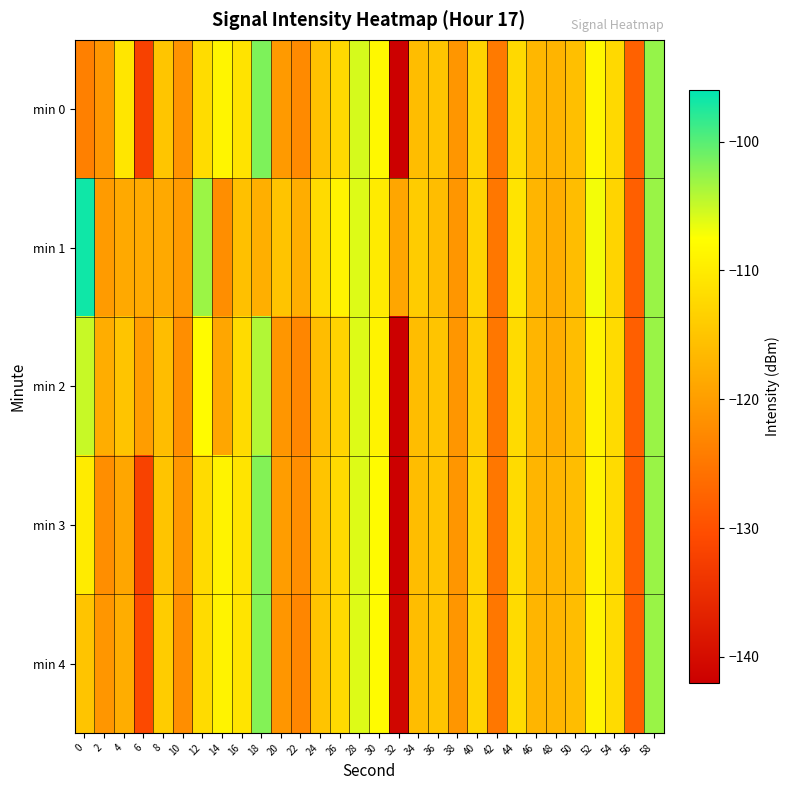

Reading right to left, list all the values displayed in this chart.

min 0: 58=-102.8	56=-127.7	54=-112.3	52=-108.5	50=-115.8	48=-117.0	46=-116.7	44=-112.3	42=-124.7	40=-113.1	38=-121.0	36=-115.1	34=-116.0	32=-141.9	30=-108.4	28=-105.7	26=-112.3	24=-115.5	22=-122.5	20=-120.5	18=-101.7	16=-111.0	14=-108.8	12=-111.9	10=-121.4	8=-114.9	6=-132.1	4=-110.7	2=-120.9	0=-123.8
min 1: 58=-103.0	56=-128.0	54=-113.0	52=-107.0	50=-116.0	48=-118.0	46=-117.0	44=-111.0	42=-125.0	40=-113.0	38=-121.0	36=-116.0	34=-114.0	32=-119.0	30=-110.0	28=-106.0	26=-109.0	24=-112.0	22=-118.0	20=-115.0	18=-117.7	16=-115.5	14=-122.0	12=-103.1	10=-120.5	8=-118.5	6=-118.4	4=-118.5	2=-120.3	0=-96.7
min 2: 58=-103.0	56=-128.0	54=-112.0	52=-109.0	50=-116.0	48=-118.0	46=-117.0	44=-112.0	42=-125.0	40=-114.0	38=-121.0	36=-115.0	34=-116.0	32=-142.0	30=-109.0	28=-106.0	26=-113.0	24=-116.0	22=-123.0	20=-121.0	18=-104.0	16=-112.0	14=-119.0	12=-108.0	10=-122.0	8=-116.0	6=-120.0	4=-115.0	2=-118.0	0=-105.0
min 3: 58=-103.0	56=-128.0	54=-112.0	52=-109.0	50=-116.0	48=-117.0	46=-117.0	44=-112.0	42=-125.0	40=-113.0	38=-121.0	36=-115.0	34=-116.0	32=-142.0	30=-108.0	28=-106.0	26=-112.0	24=-115.0	22=-122.0	20=-120.0	18=-102.0	16=-111.0	14=-109.0	12=-112.0	10=-121.0	8=-115.0	6=-132.0	4=-119.0	2=-122.0	0=-110.0
min 4: 58=-103.0	56=-128.0	54=-112.0	52=-109.0	50=-116.0	48=-117.0	46=-117.0	44=-112.0	42=-125.0	40=-113.0	38=-121.0	36=-115.0	34=-116.0	32=-141.0	30=-108.0	28=-106.0	26=-112.0	24=-115.0	22=-123.0	20=-121.0	18=-102.0	16=-111.0	14=-109.0	12=-112.0	10=-122.0	8=-114.0	6=-131.0	4=-118.0	2=-121.0	0=-115.0